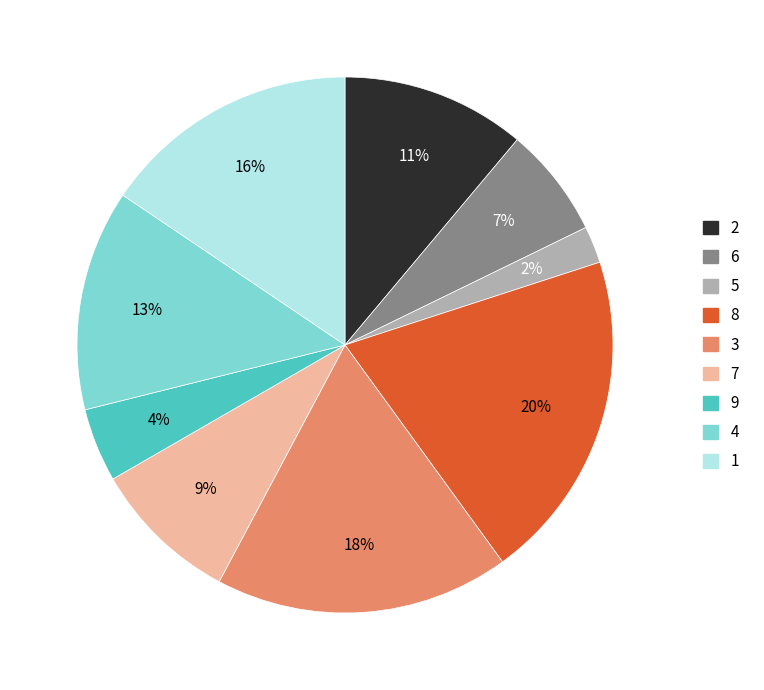

What is the largest slice in the pie chart?

8